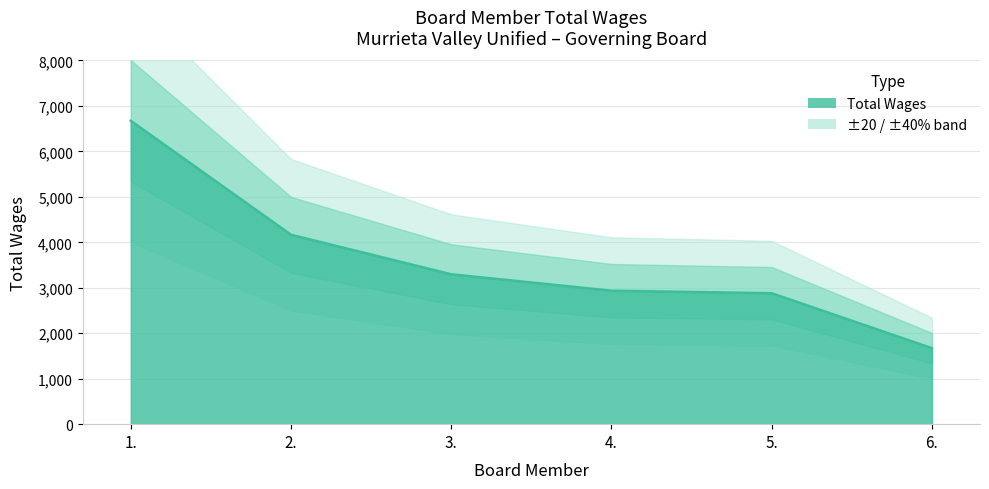

What position from the right is 1.?

6